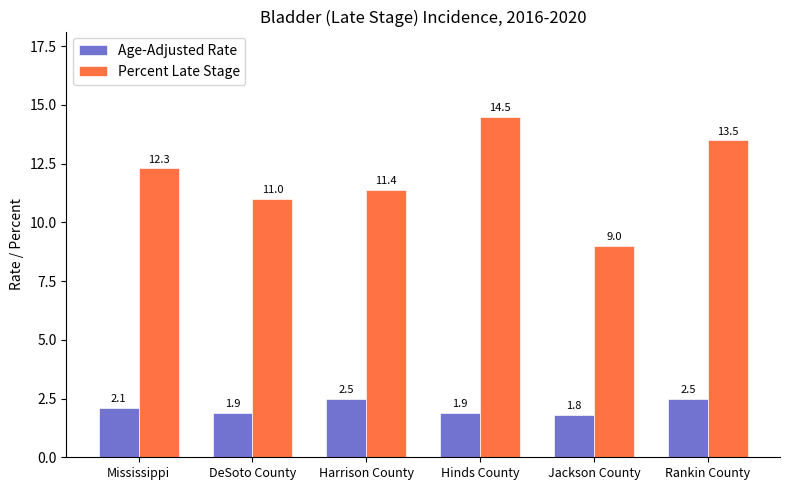

Where is Percent Late Stage nearest to the value 11?

DeSoto County